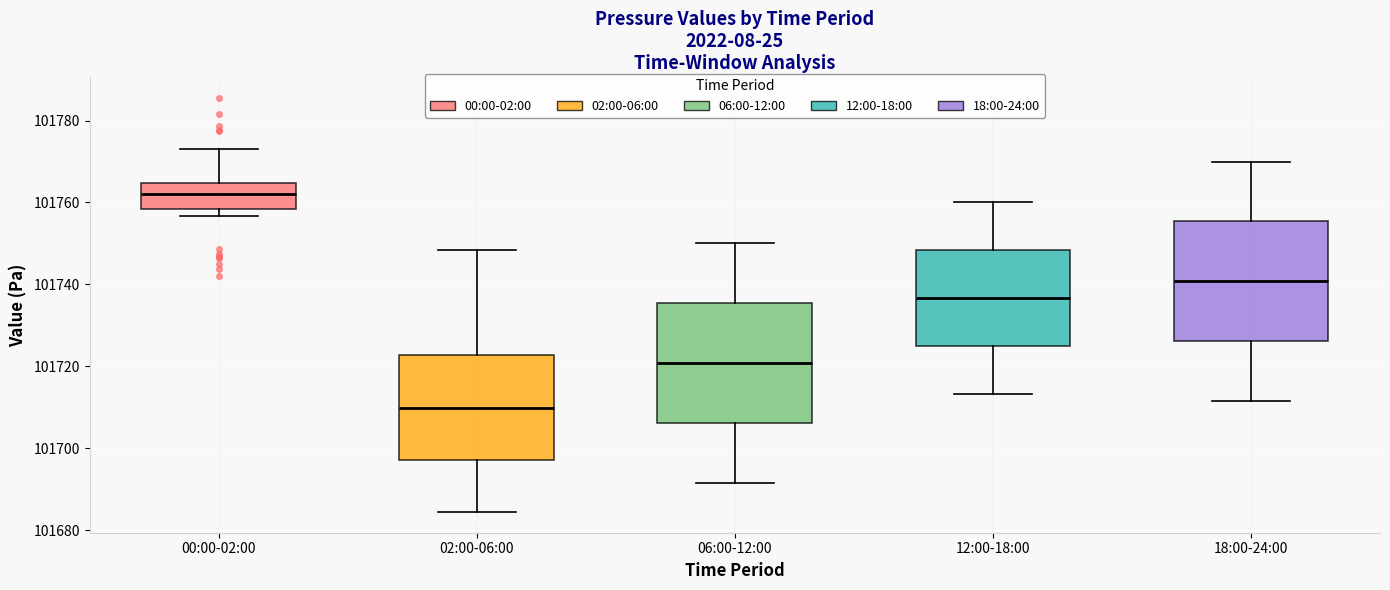

Reading left to right, transcribe this box plot: for each box, give where its median line is, the range the box spans, and where its two whiskers end, as read against the y-axis. The values are not printed on the chart, so give them approximately, as read against the axis.

00:00-02:00: median 101762, box 101758 to 101764, whiskers 101756 to 101774
02:00-06:00: median 101710, box 101698 to 101722, whiskers 101684 to 101748
06:00-12:00: median 101720, box 101706 to 101736, whiskers 101692 to 101750
12:00-18:00: median 101736, box 101724 to 101748, whiskers 101714 to 101760
18:00-24:00: median 101740, box 101726 to 101756, whiskers 101712 to 101770